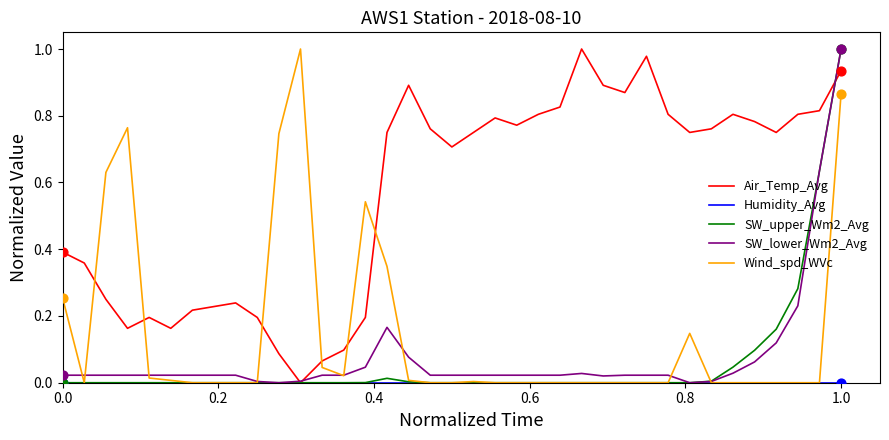

How many times do Wind_spd_WVc and Air_Temp_Avg cross each other?

6